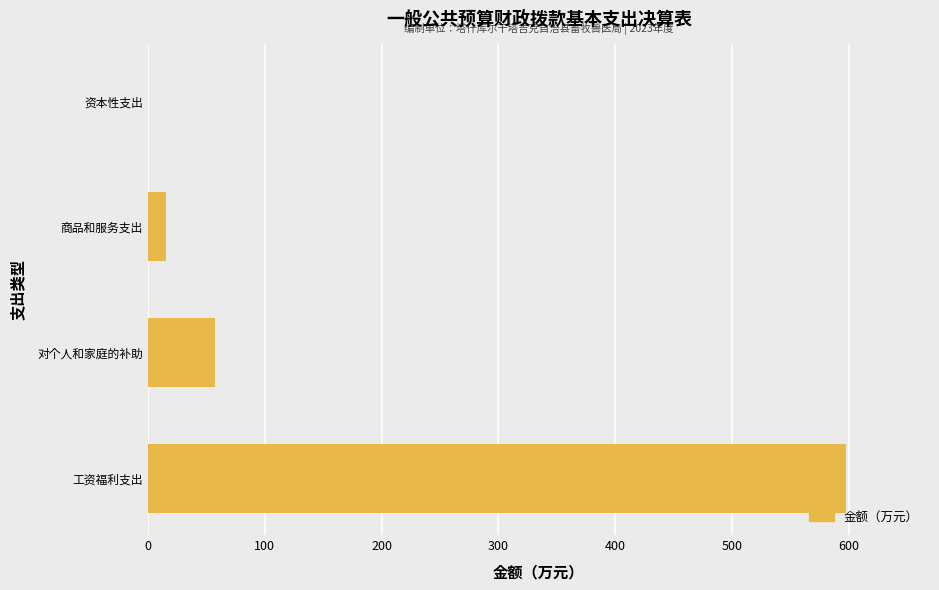

Approximately how many times larger is the value at 工资福利支出 compared to 对个人和家庭的补助?

10.3